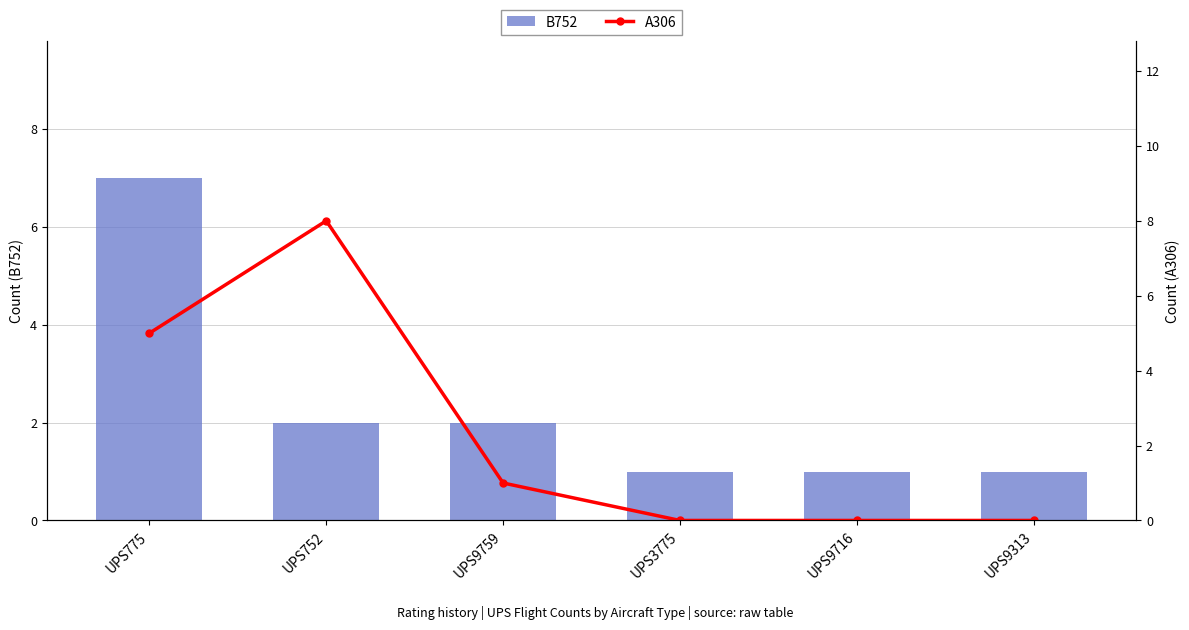

Reading left to right, list all the values displayed in this chart.

B752: UPS775=7	UPS752=2	UPS9759=2	UPS3775=1	UPS9716=1	UPS9313=1
A306: UPS775=5	UPS752=8	UPS9759=1	UPS3775=0	UPS9716=0	UPS9313=0